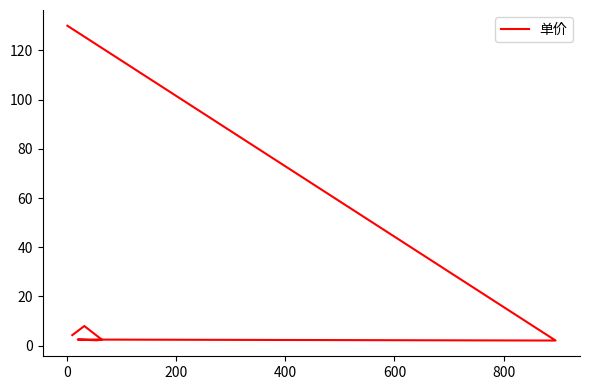

What is the maximum value shown in the chart?

130.0